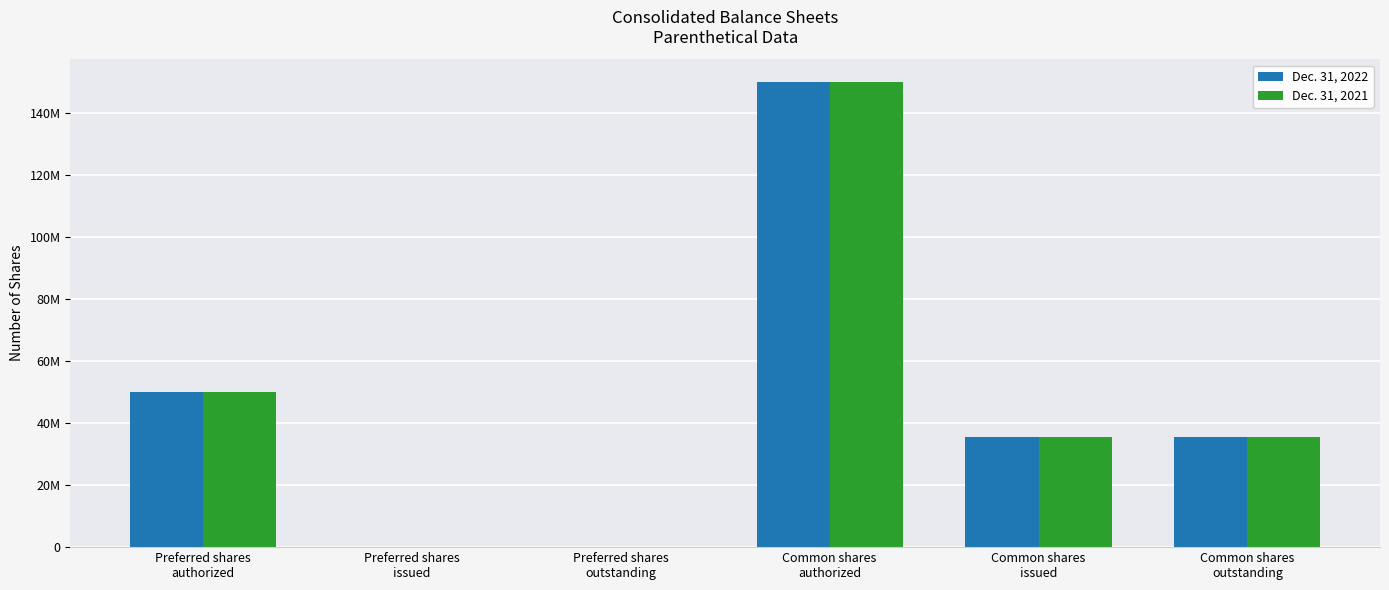

Reading right to left, extract all data points from this chart.

Dec. 31, 2022: Common shares
outstanding=35540000	Common shares
issued=35540000	Common shares
authorized=150000000	Preferred shares
outstanding=0	Preferred shares
issued=0	Preferred shares
authorized=50000000
Dec. 31, 2021: Common shares
outstanding=35540000	Common shares
issued=35540000	Common shares
authorized=150000000	Preferred shares
outstanding=0	Preferred shares
issued=0	Preferred shares
authorized=50000000